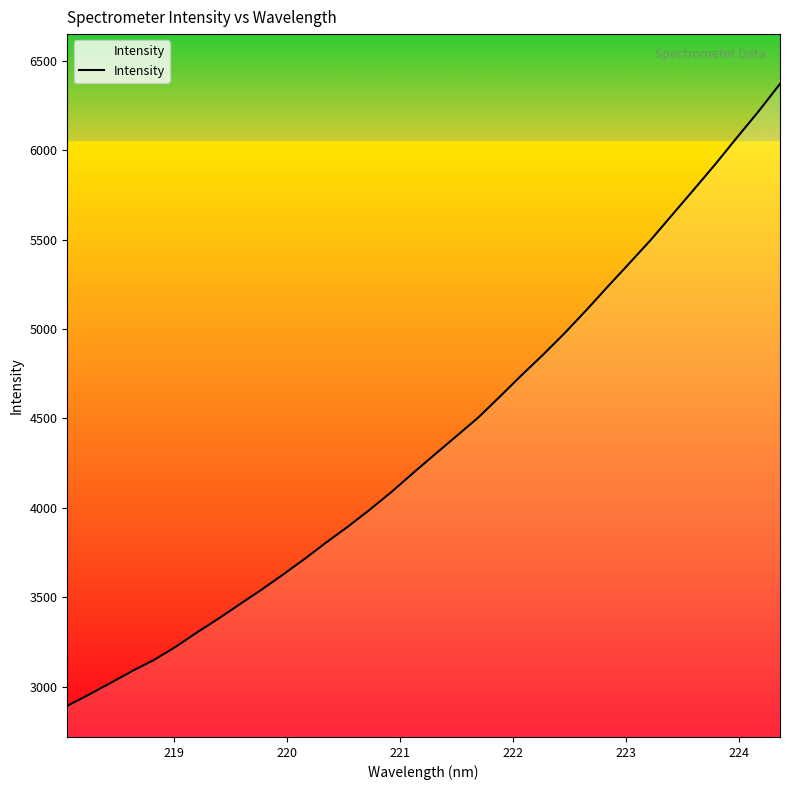

What is the minimum value shown in the chart?

2892.7